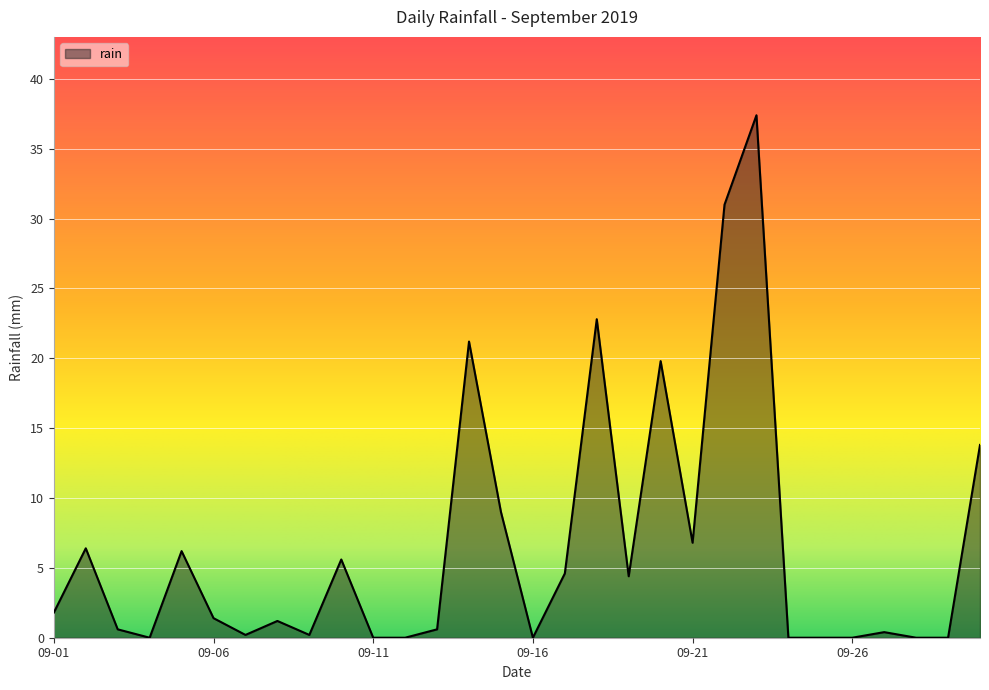

What is the difference between the maximum and minimum values?

37.4